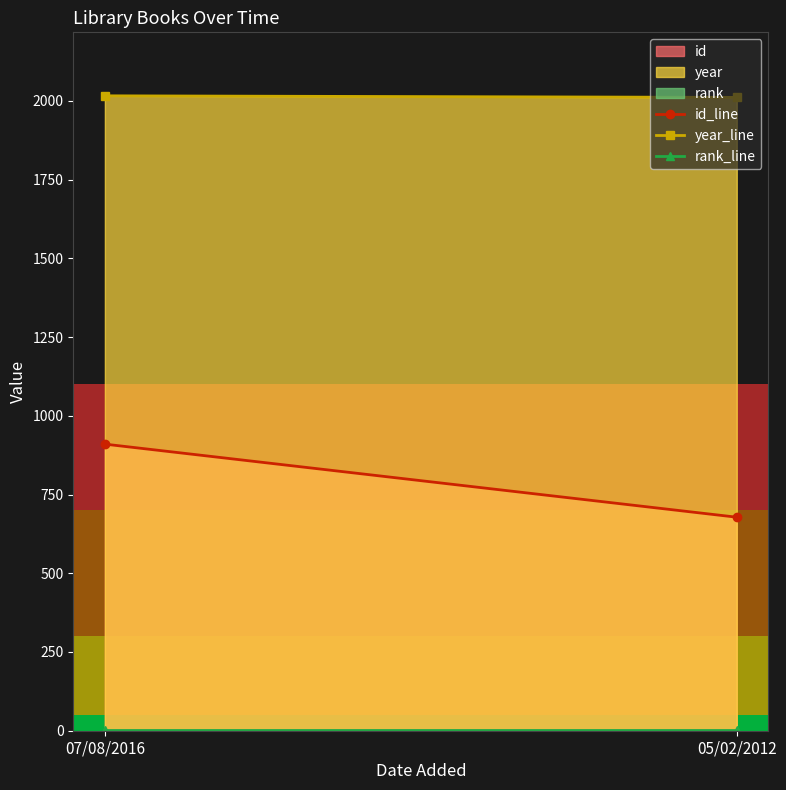

What is the total value across all series at 05/02/2012?

2690